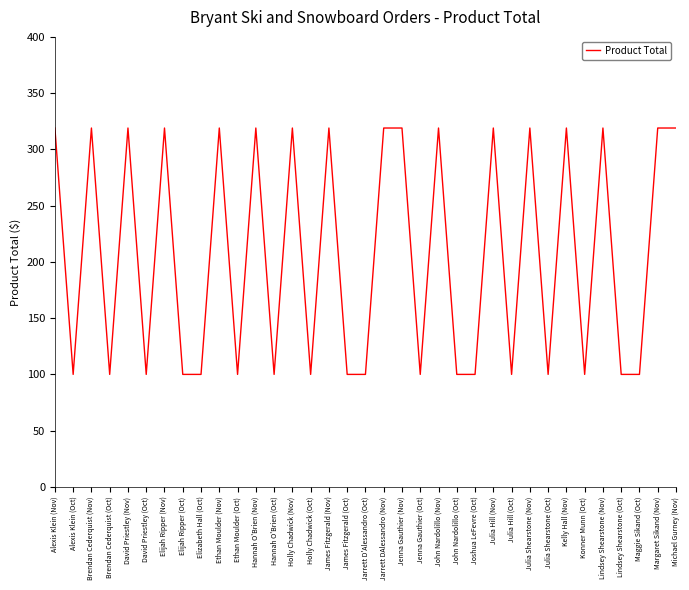

What position from the right is Elijah Ripper (Nov)?

29